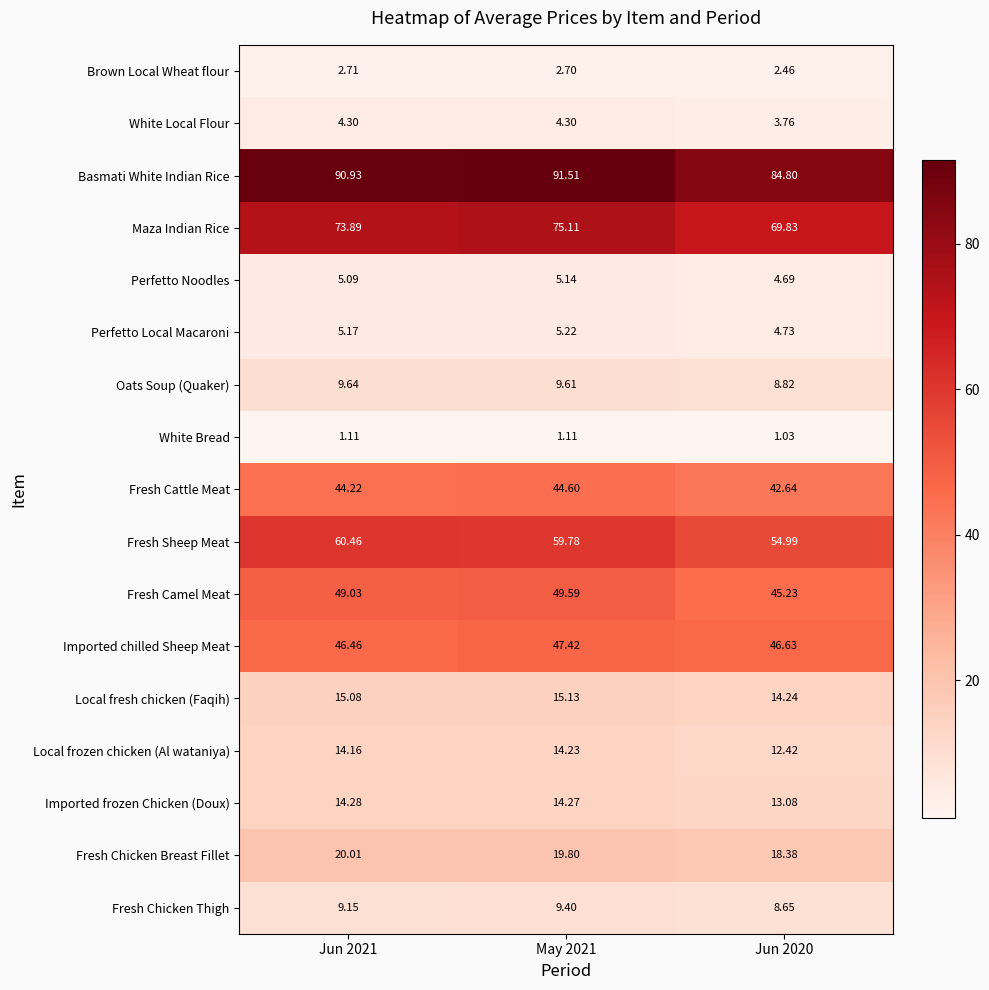

At how many categories does at least one series exceed 38?

3